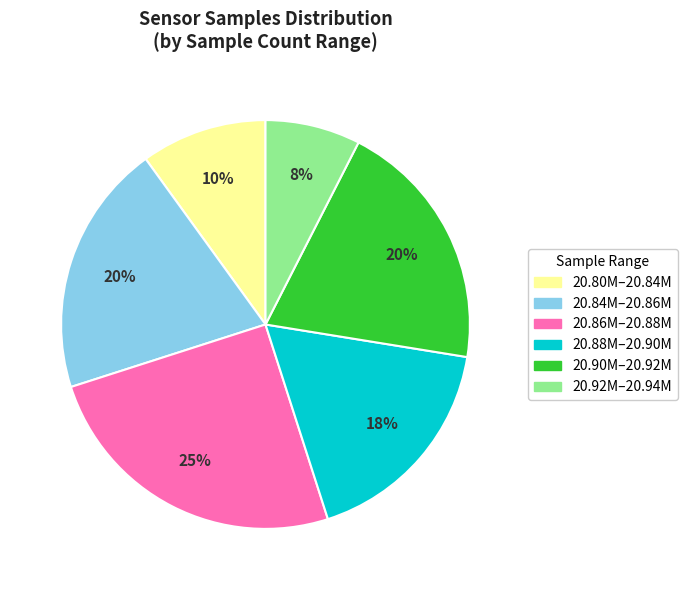

Is there a majority slice in this chart?

No